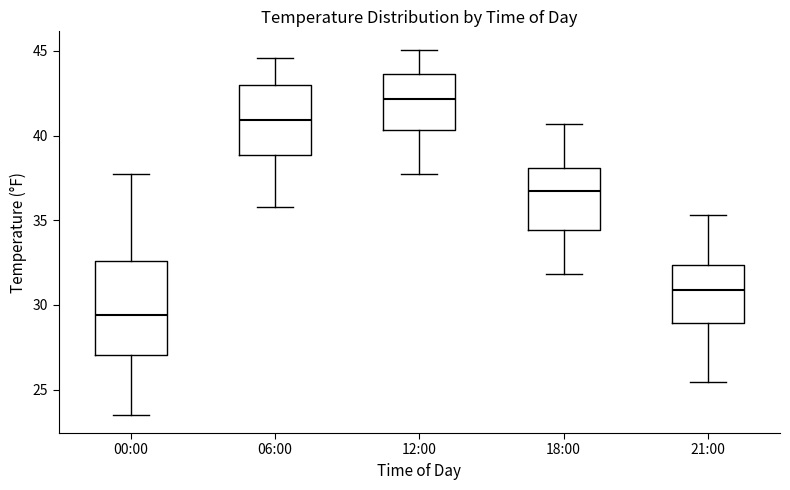

Reading left to right, read every box against the y-axis: the position of its median line, the range the box covers, and the ends of its whiskers. The values are not printed on the chart, so give them approximately, as read against the axis.

00:00: median 29.5, box 27.0 to 32.5, whiskers 23.5 to 37.5
06:00: median 41.0, box 39.0 to 43.0, whiskers 36.0 to 44.5
12:00: median 42.0, box 40.5 to 43.5, whiskers 37.5 to 45.0
18:00: median 37.0, box 34.5 to 38.0, whiskers 32.0 to 40.5
21:00: median 31.0, box 29.0 to 32.5, whiskers 25.5 to 35.5